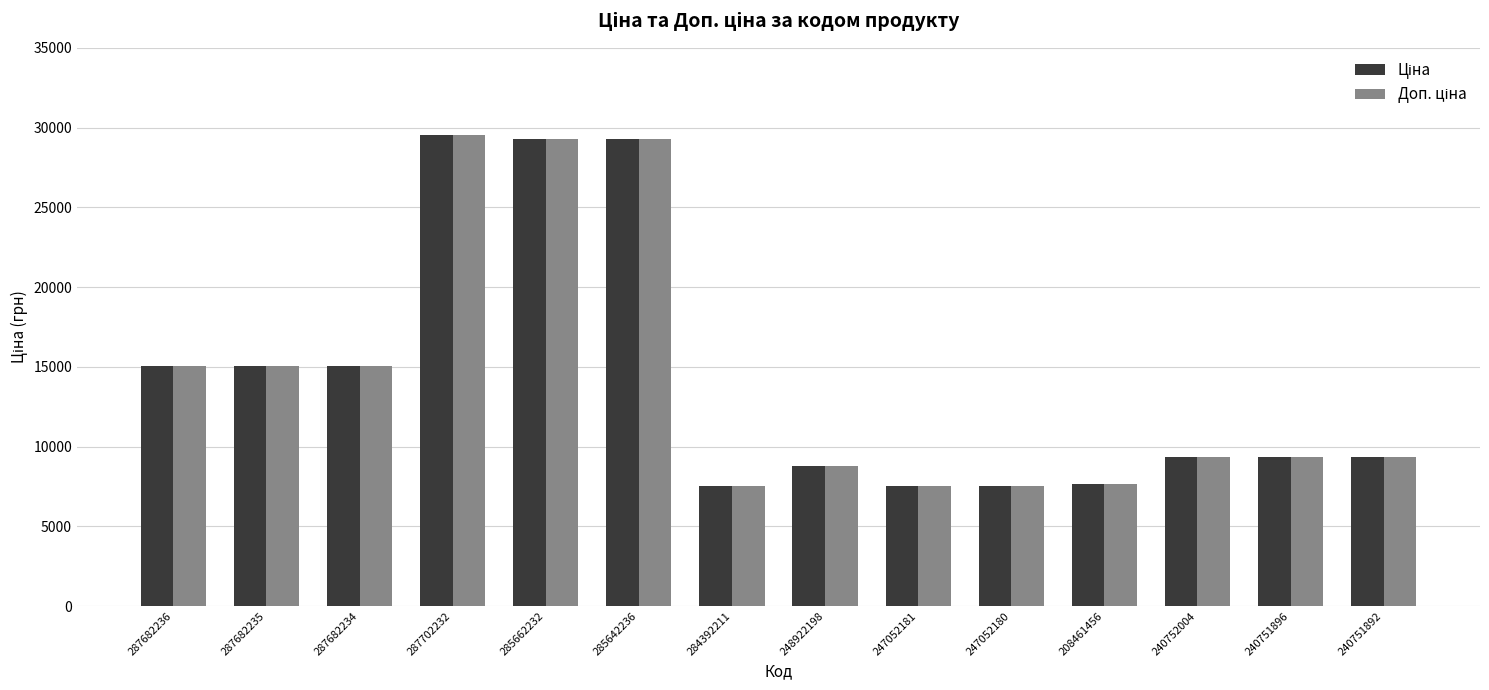

Does the chart contain stacked bars?

No